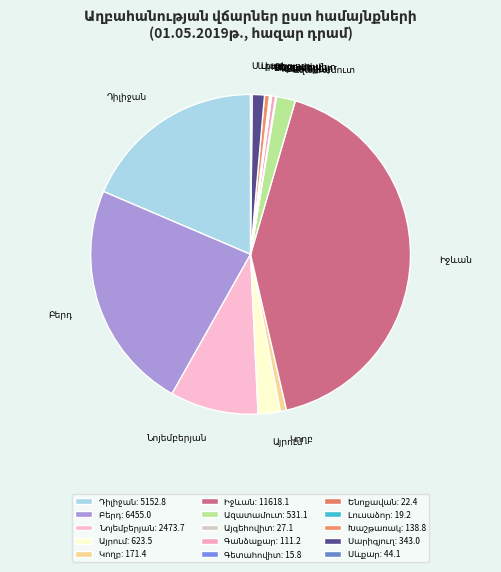

Does any single category account for the majority?

No